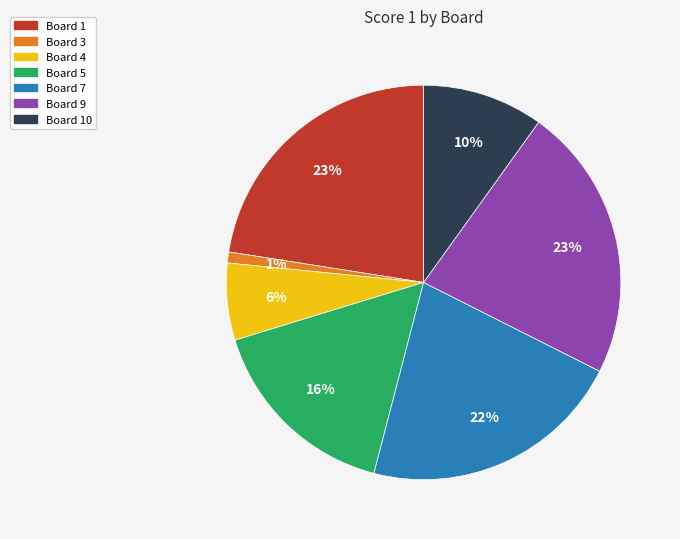

Does any single category account for the majority?

No